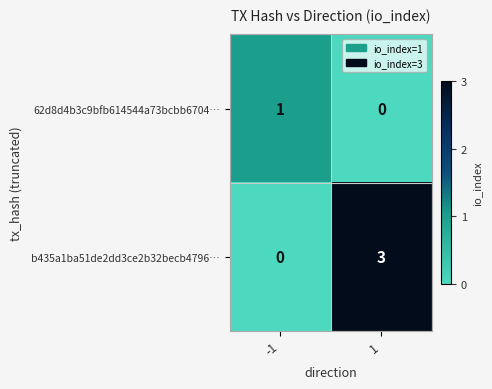

Reading left to right, what are all the values shown in this chart?

62d8d4b3c9bfb614544a73bcbb6704…: -1=1	1=0
b435a1ba51de2dd3ce2b32becb4796…: -1=0	1=3